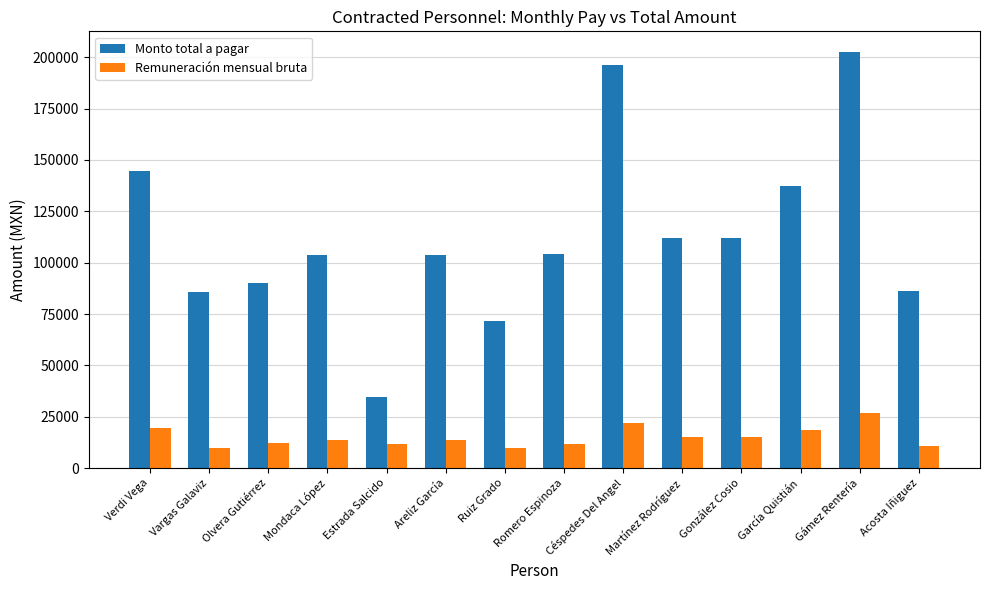

What are all the series names shown in the legend?

Monto total a pagar, Remuneración mensual bruta